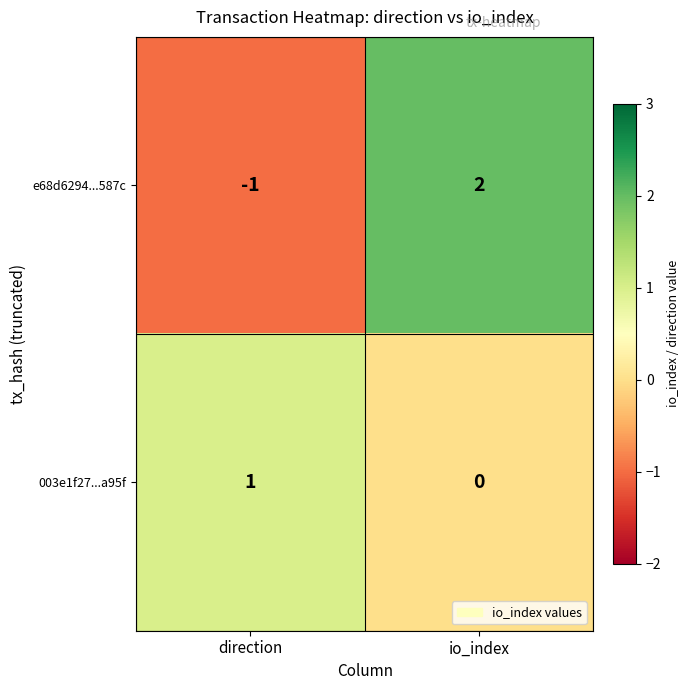

Between direction and io_index, which series saw the biggest shift?

e68d6294...587c